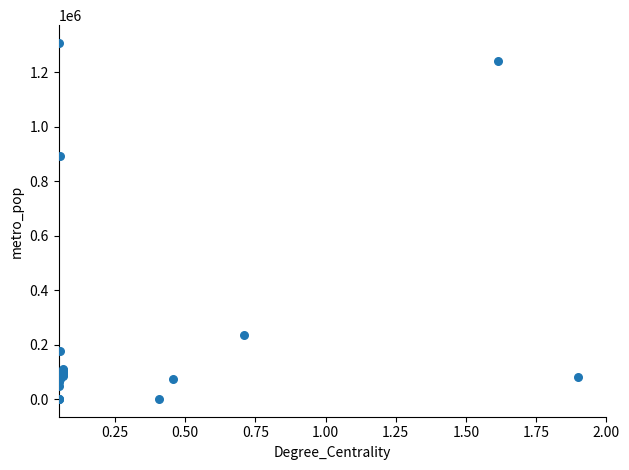

What Y value in the scatter plot is closest to 653538?

893525